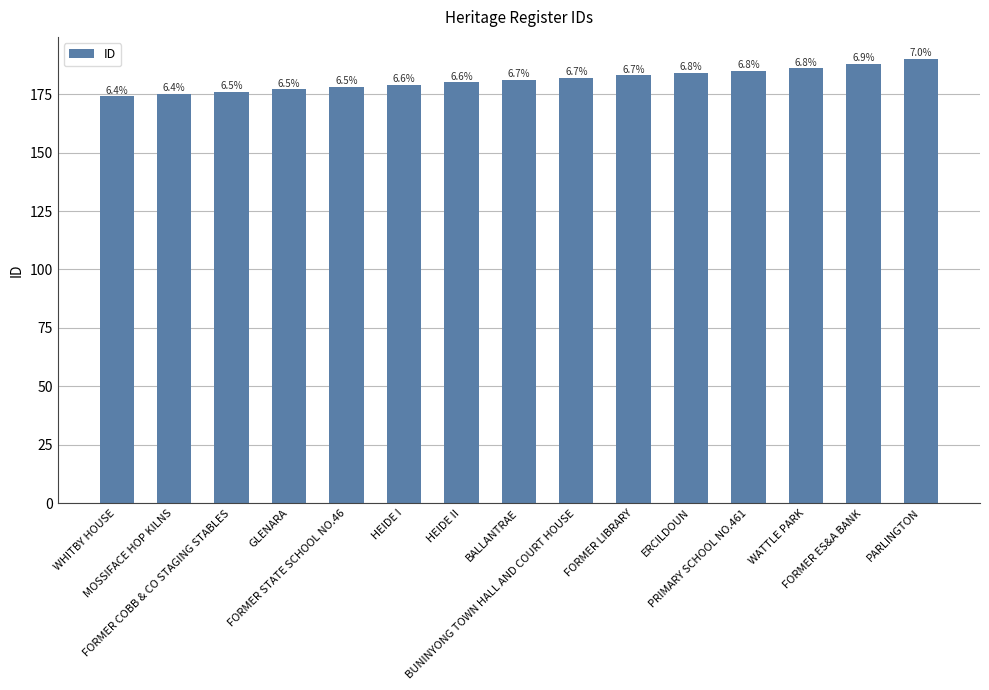

Where is the data nearest to the value 182?

BUNINYONG TOWN HALL AND COURT HOUSE